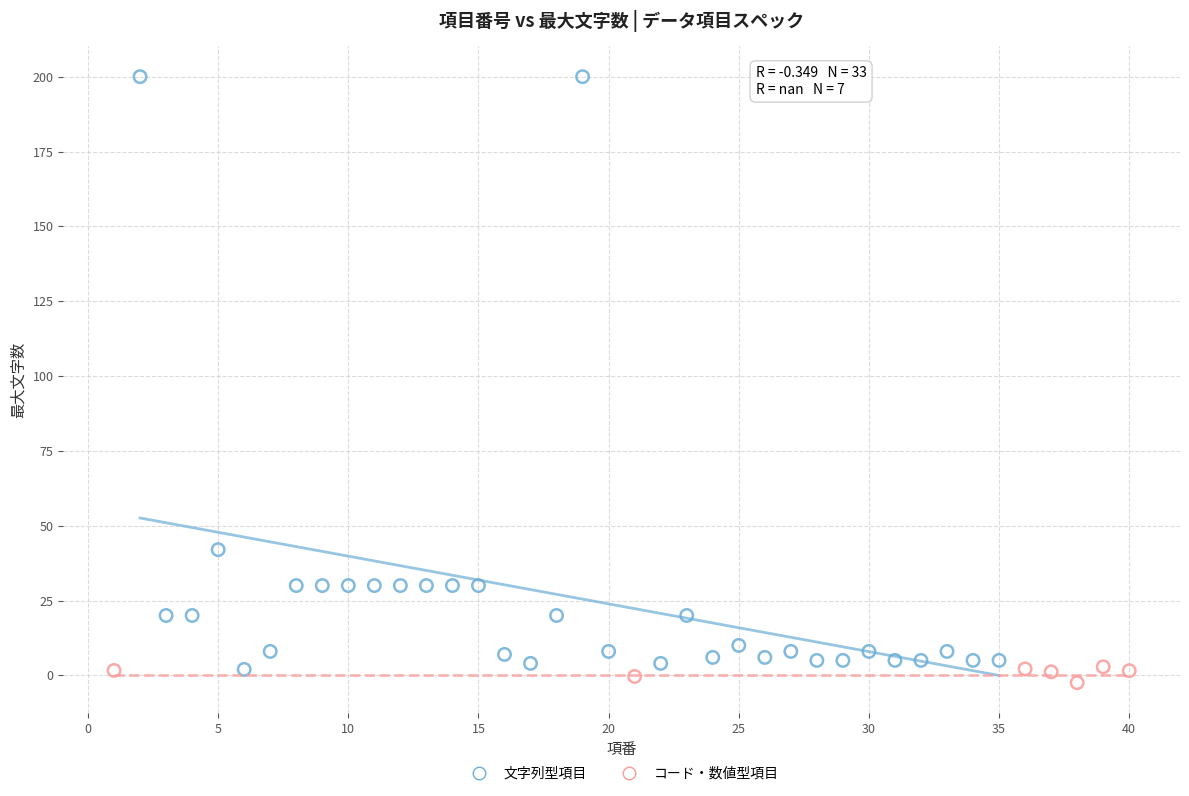

What are all the series names shown in the legend?

文字列型項目, コード・数値型項目